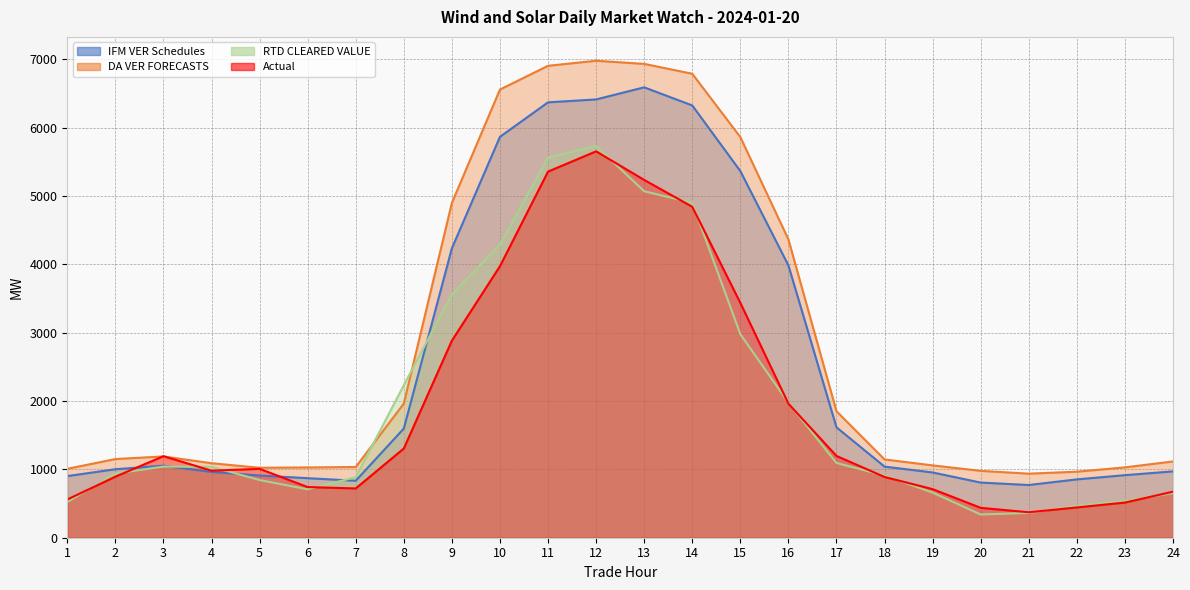

At which category does Actual reach its first local valley?

4